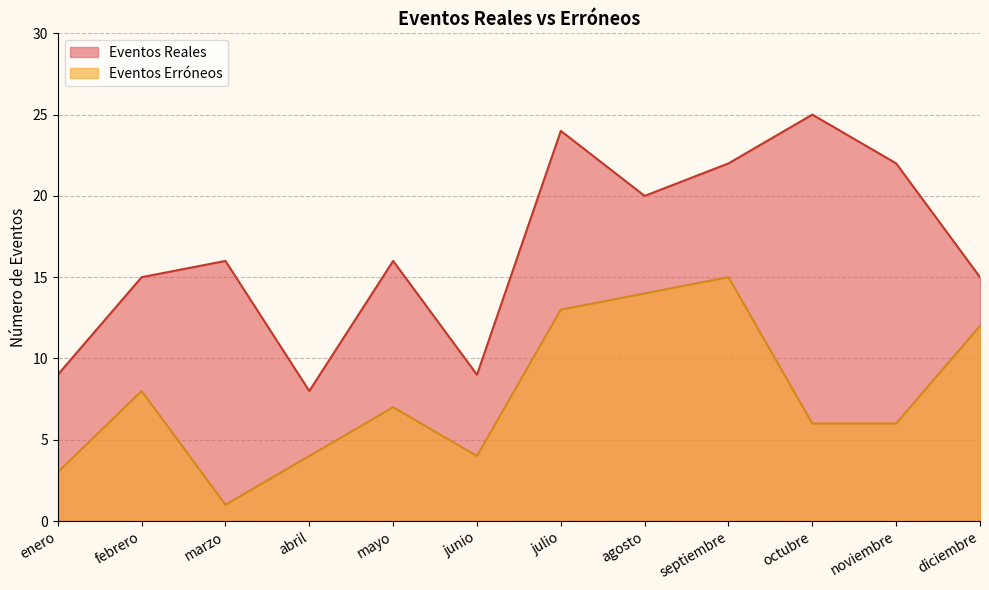

What is the label of the 6th point from the right?

julio